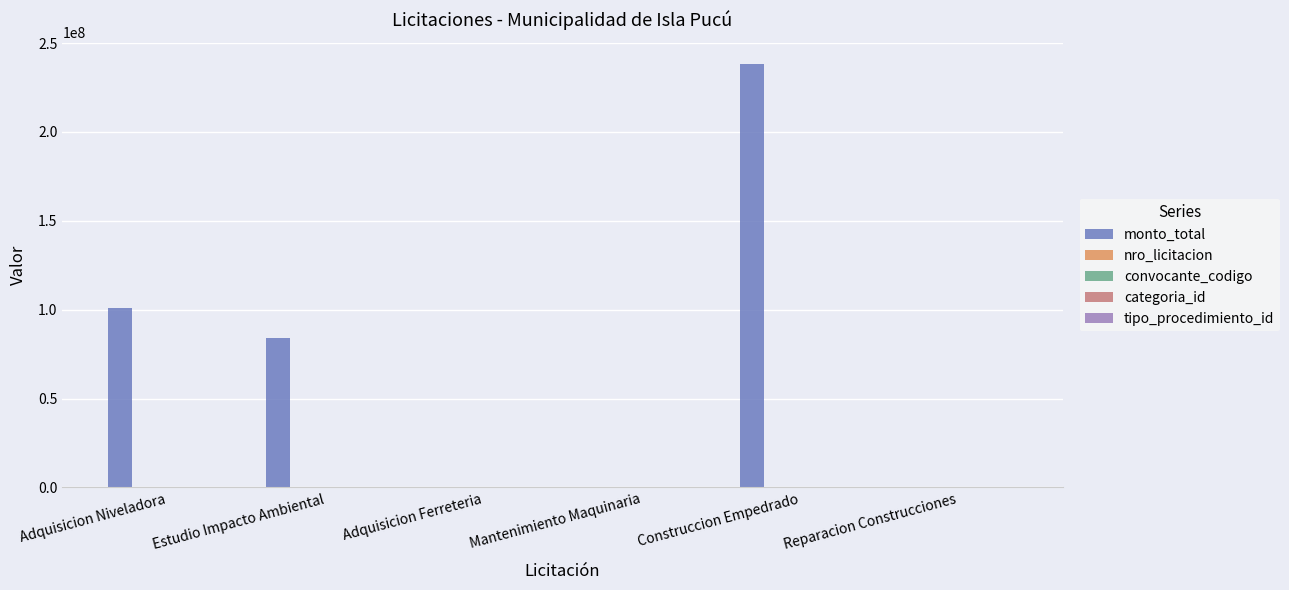

Which series has the largest total across all categories?

monto_total